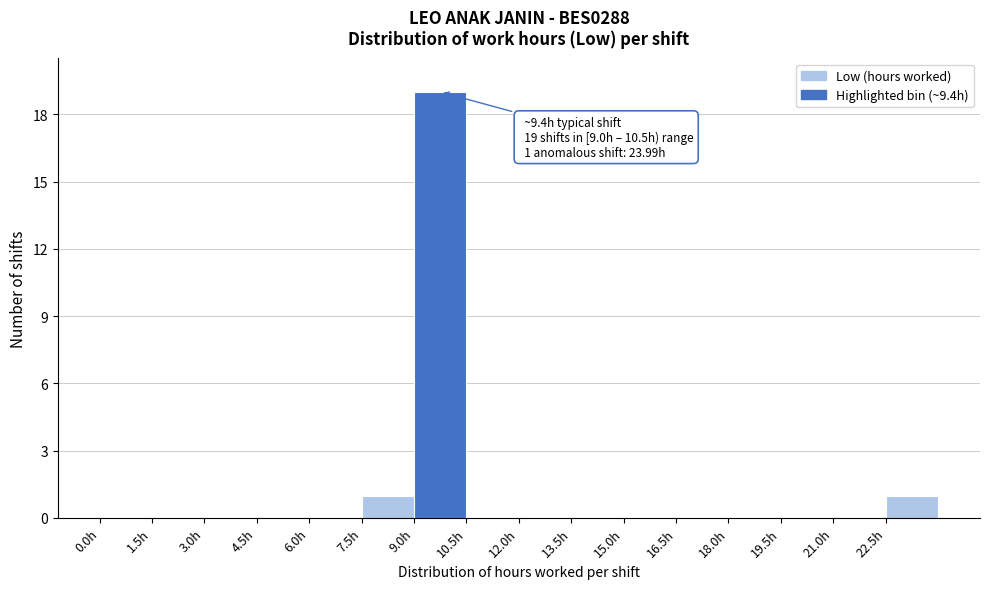

Over which range of the x-axis is the bar tallest?

9.0 to 10.5